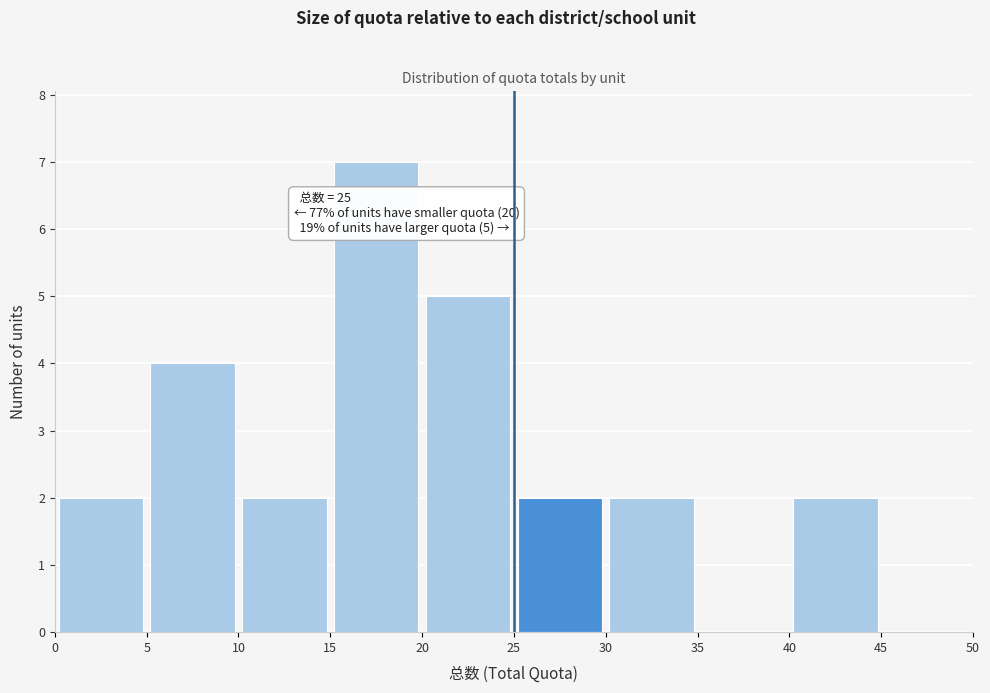

Which range on the x-axis has the tallest bar?

15 to 20